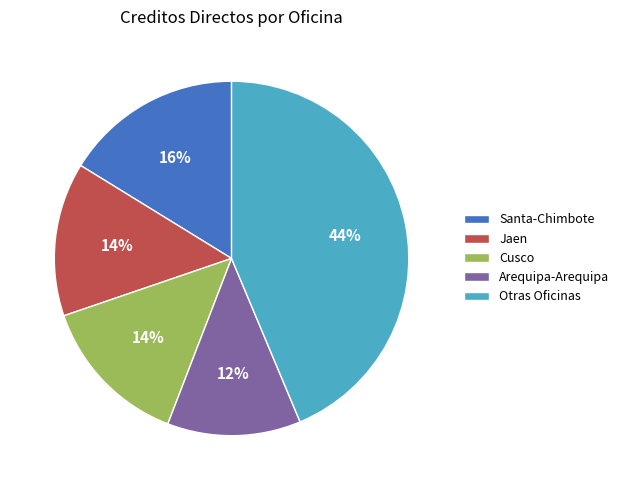

Count the number of slices in the pie.

5